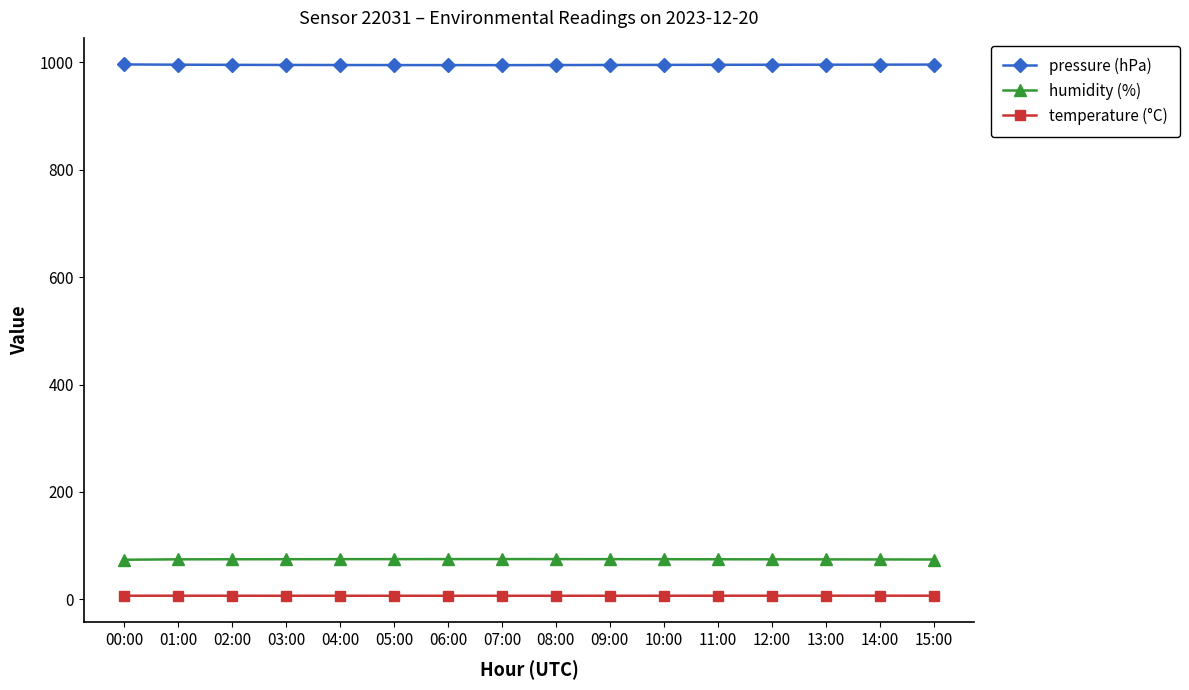

List the series in order of their peak value, lowest first.

temperature (°C), humidity (%), pressure (hPa)